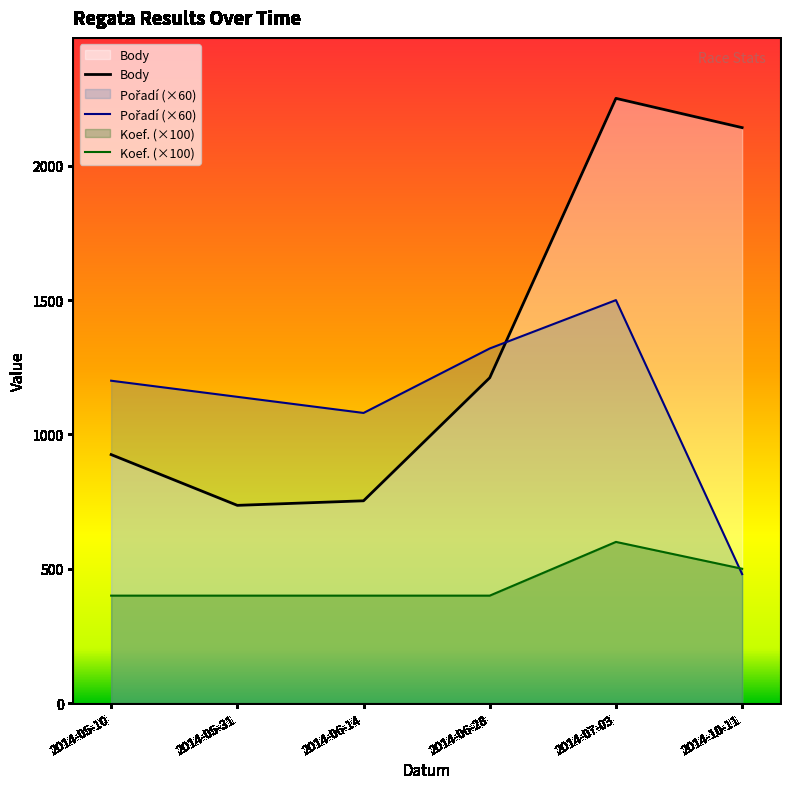

What is the label of the 4th point from the right?

2014-06-14